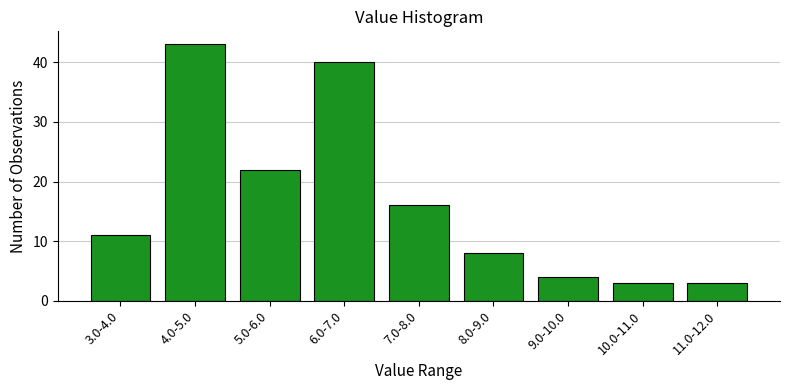

Reading right to left, what are all the values shown in this chart?

11.0-12.0=3	10.0-11.0=3	9.0-10.0=4	8.0-9.0=8	7.0-8.0=16	6.0-7.0=40	5.0-6.0=22	4.0-5.0=43	3.0-4.0=11